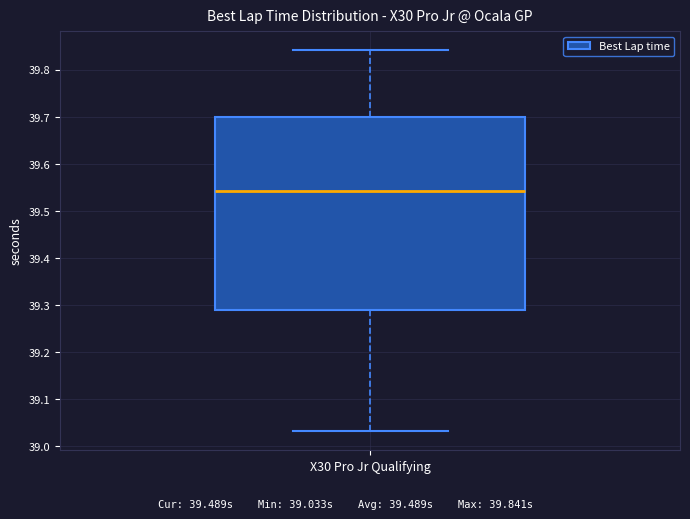

Transcribe this box plot: give where the median line is, the range the box spans, and where the two whiskers end, as read against the y-axis. The values are not printed on the chart, so give them approximately, as read against the axis.

median 39.54, box 39.29 to 39.70, whiskers 39.03 to 39.84